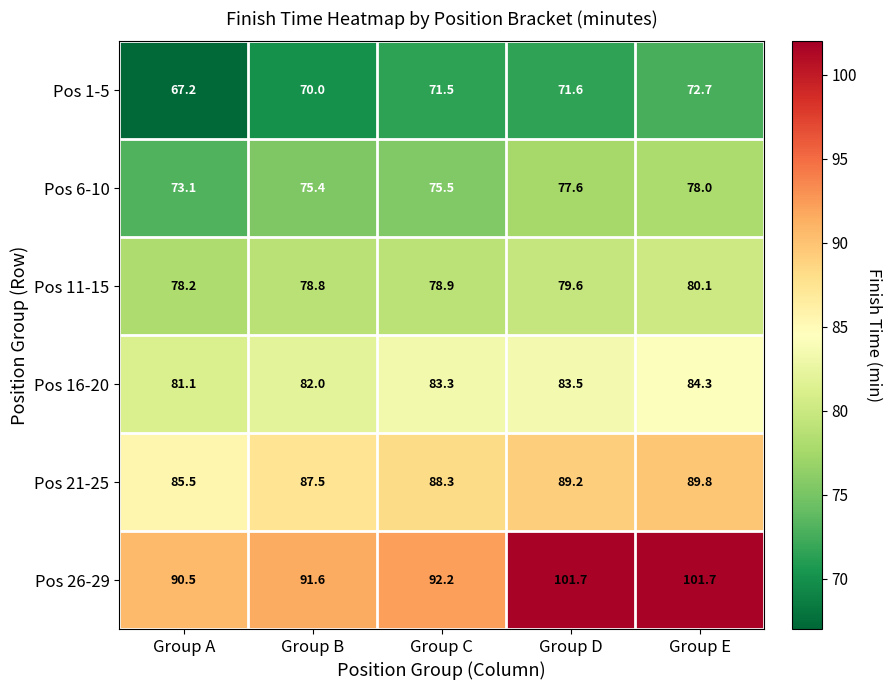

True or false: Pos 1-5 has a value of 67.2 at Group A.

True